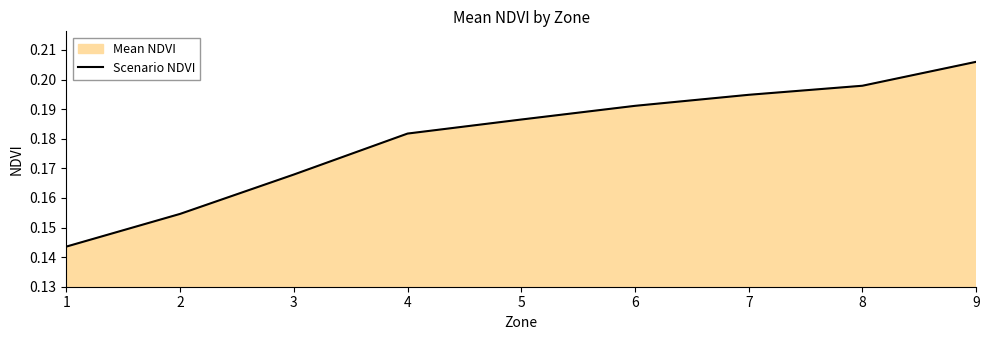

What is the minimum value shown in the chart?

0.1